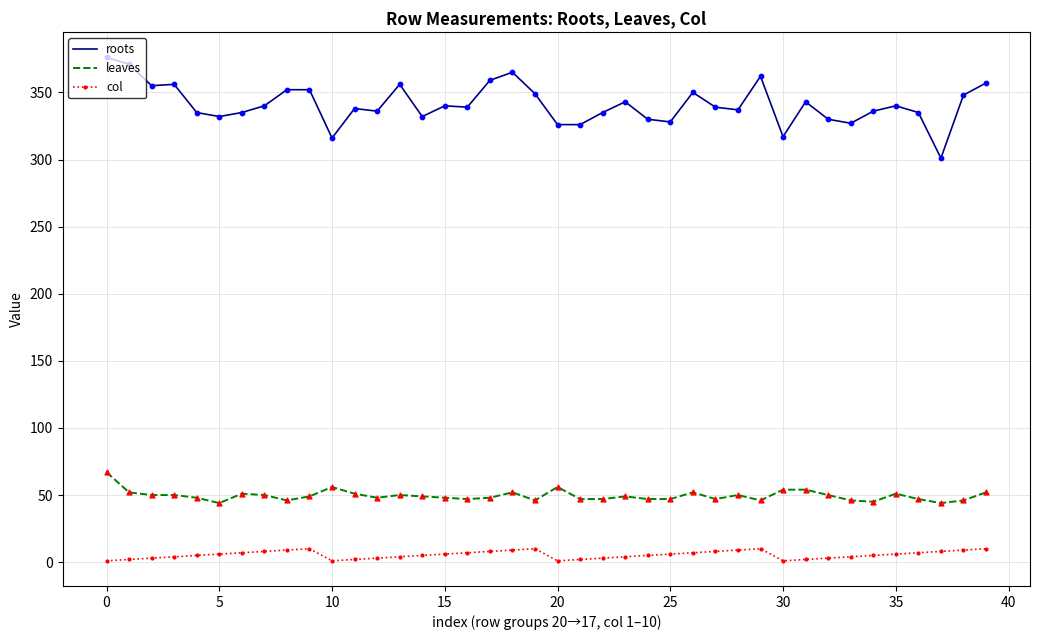

Which series has the widest spread of values?

roots